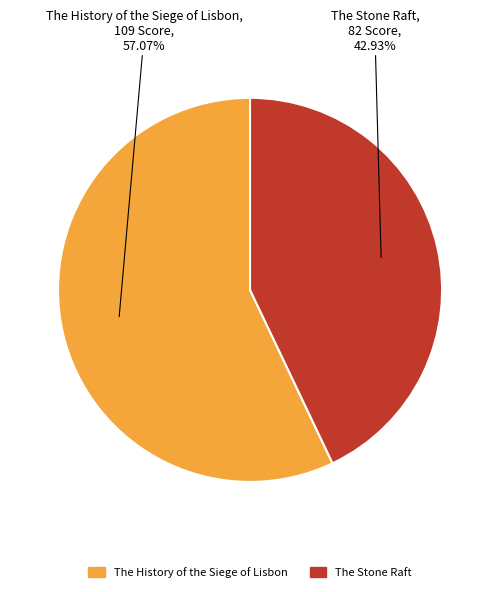

Rank the categories by value from lowest to highest.

The Stone Raft, The History of the Siege of Lisbon